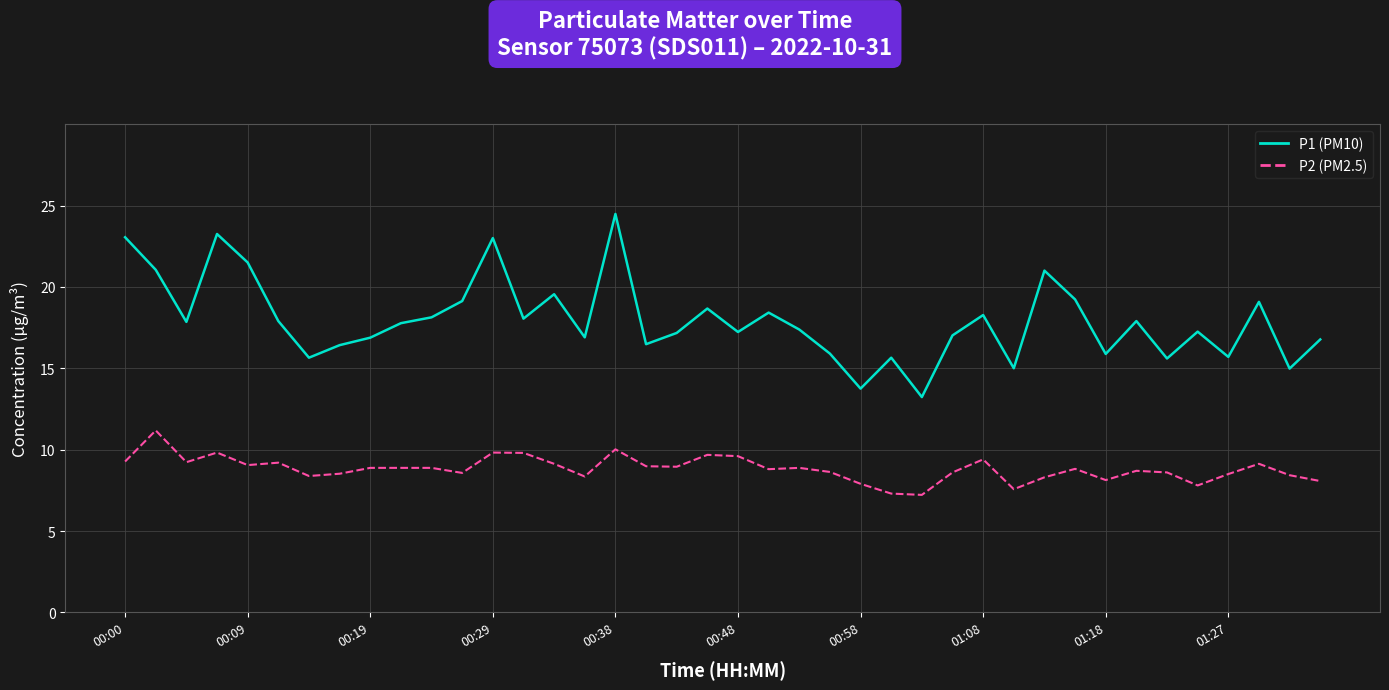

Which series has the largest total across all categories?

P1 (PM10)